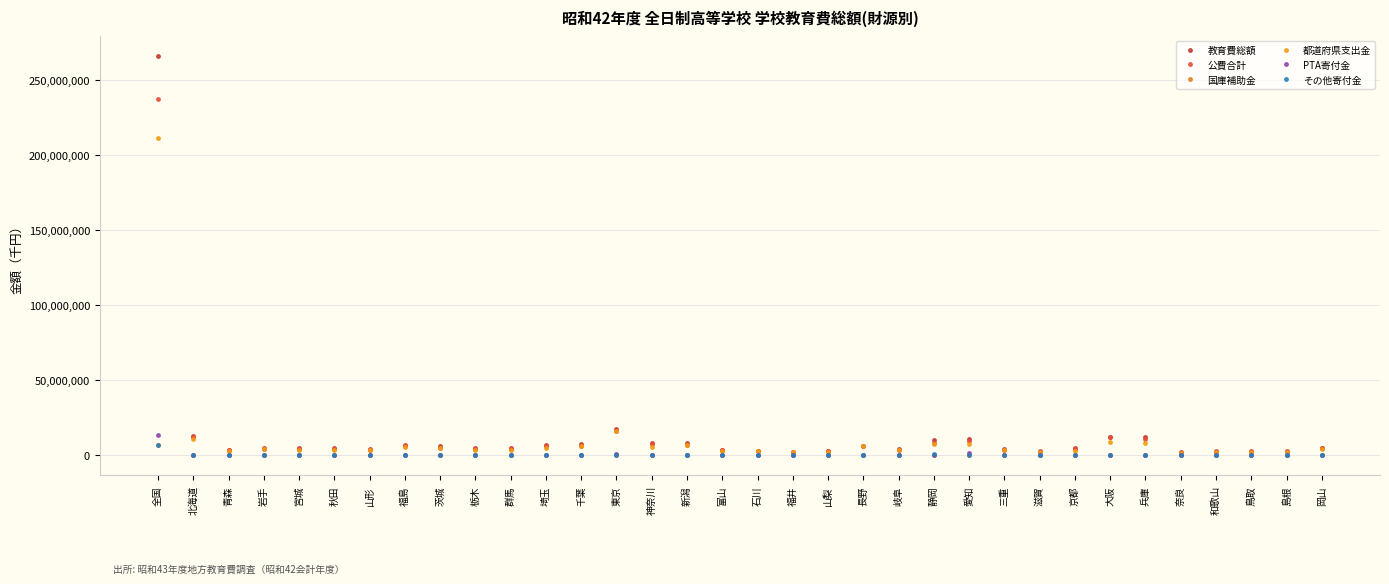

Reading left to right, extract all data points from this chart.

教育費総額: 全国=266040259	北海道=12691829	青森=3948511	岩手=4755112	宮城=5196976	秋田=4755376	山形=4008608	福島=7081873	茨城=6074688	栃木=4800605	群馬=5014992	埼玉=7252699	千葉=7364757	東京=17366796	神奈川=8098676	新潟=8386660	富山=3866989	石川=3154041	福井=2425922	山梨=3013857	長野=6607214	岐阜=4194289	静岡=10289553	愛知=10978263	三重=4040235	滋賀=2775378	京都=4717578	大阪=12505856	兵庫=12322908	奈良=2301940	和歌山=3129765	鳥取=2815437	島根=2678278	岡山=5218272
公費合計: 全国=237435648	北海道=12021097	青森=3528372	岩手=4294259	宮城=4607897	秋田=4152970	山形=3604861	福島=6215760	茨城=5104820	栃木=4111789	群馬=4466257	埼玉=6103338	千葉=6624921	東京=16294027	神奈川=7651508	新潟=7209043	富山=3350956	石川=3005254	福井=2242175	山梨=2645858	長野=6274043	岐阜=3834072	静岡=8304365	愛知=9362012	三重=3573335	滋賀=2581434	京都=4590183	大阪=11985775	兵庫=11202136	奈良=1787433	和歌山=2419762	鳥取=2478474	島根=2470546	岡山=4815349
国庫補助金: 全国=7137518	北海道=317766	青森=130470	岩手=183854	宮城=173810	秋田=185710	山形=146180	福島=265067	茨城=164170	栃木=154937	群馬=123786	埼玉=160201	千葉=131523	東京=270608	神奈川=104590	新潟=285424	富山=151080	石川=64476	福井=70604	山梨=71750	長野=95190	岐阜=153694	静岡=256903	愛知=281399	三重=104715	滋賀=82852	京都=180037	大阪=150536	兵庫=183408	奈良=62046	和歌山=85117	鳥取=108480	島根=77761	岡山=138125
都道府県支出金: 全国=211482877	北海道=10953542	青森=3094220	岩手=3983084	宮城=3759687	秋田=3716011	山形=3307384	福島=5930606	茨城=4936350	栃木=3947650	群馬=3852880	埼玉=5057252	千葉=6140130	東京=16023419	神奈川=5706147	新潟=6691911	富山=3191129	石川=2781126	福井=2171289	山梨=2465341	長野=6079347	岐阜=3509896	静岡=7465005	愛知=7848983	三重=3468620	滋賀=2467749	京都=3201685	大阪=8948362	兵庫=7975654	奈良=1591120	和歌山=2266025	鳥取=2337856	島根=2352313	岡山=4492039
PTA寄付金: 全国=13581644	北海道=527759	青森=176403	岩手=228139	宮城=161168	秋田=217574	山形=221444	福島=444816	茨城=185641	栃木=173245	群馬=377922	埼玉=299624	千葉=255781	東京=812884	神奈川=301839	新潟=224037	富山=72484	石川=133222	福井=146018	山梨=229146	長野=297766	岐阜=305985	静岡=560490	愛知=1295725	三重=238788	滋賀=96845	京都=51949	大阪=262602	兵庫=535847	奈良=193628	和歌山=413619	鳥取=209085	島根=129357	岡山=243840
その他寄付金: 全国=6747294	北海道=131973	青森=41536	岩手=61214	宮城=189415	秋田=214782	山形=66248	福島=119602	茨城=254521	栃木=281220	群馬=109384	埼玉=520259	千葉=178977	東京=259884	神奈川=105168	新潟=362757	富山=373549	石川=13965	福井=10629	山梨=16354	長野=19178	岐阜=36019	静岡=956328	愛知=320526	三重=43622	滋賀=26293	京都=25446	大阪=243086	兵庫=90201	奈良=29563	和歌山=138480	鳥取=6693	島根=23646	岡山=133314